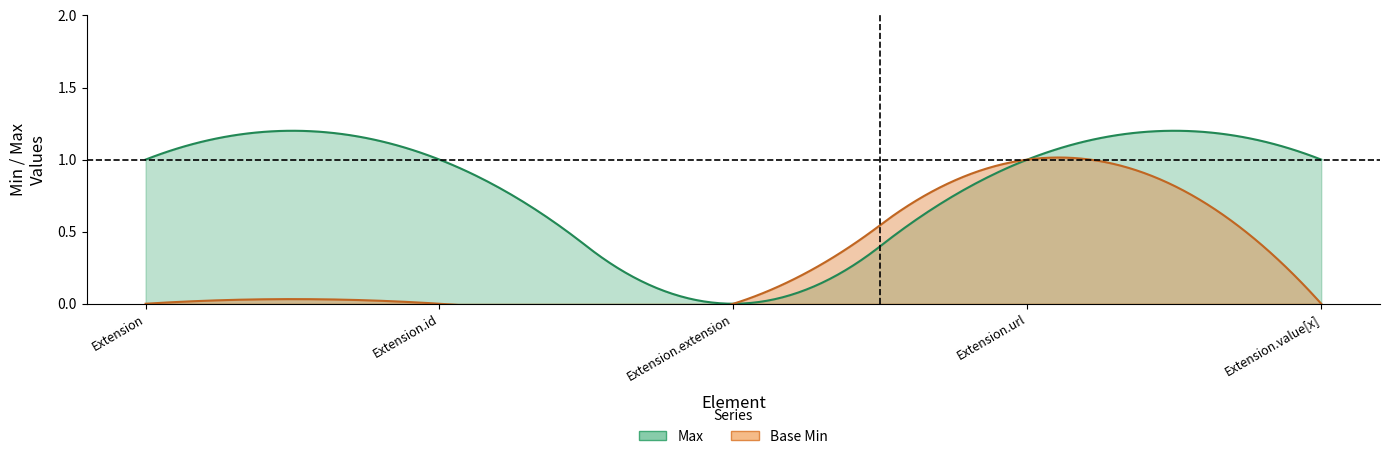

Reading left to right, what are all the values shown in this chart?

Max: Extension=1	Extension.id=1	Extension.extension=0	Extension.url=1	Extension.value[x]=1
Base Min: Extension=0	Extension.id=0	Extension.extension=0	Extension.url=1	Extension.value[x]=0